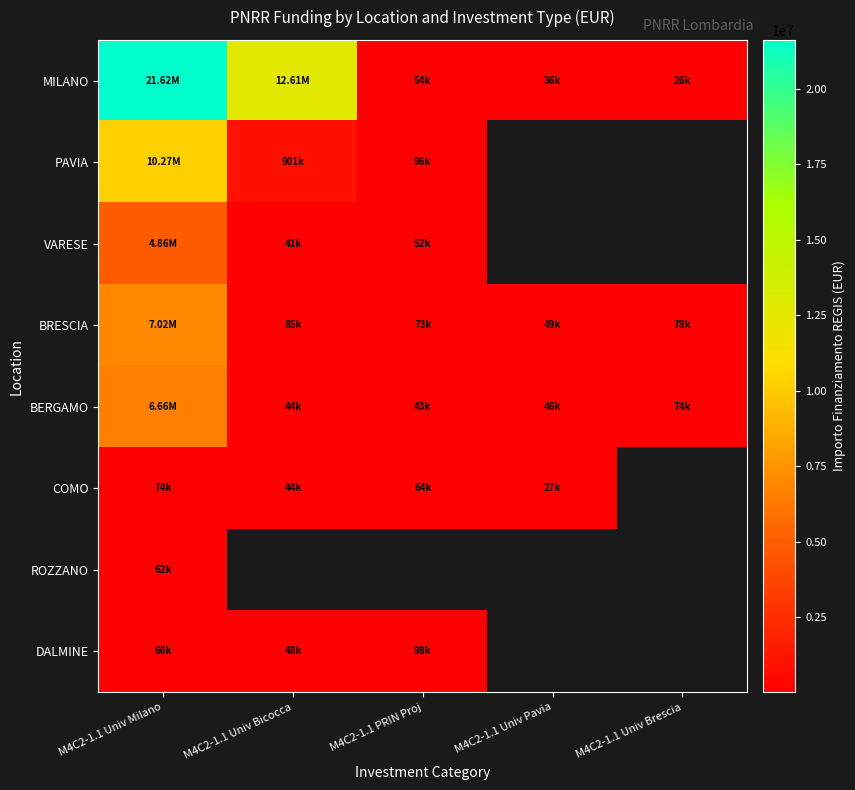

Rank the series by their average value, from lowest to highest.

BERGAMO, COMO, ROZZANO, DALMINE, MILANO, PAVIA, VARESE, BRESCIA